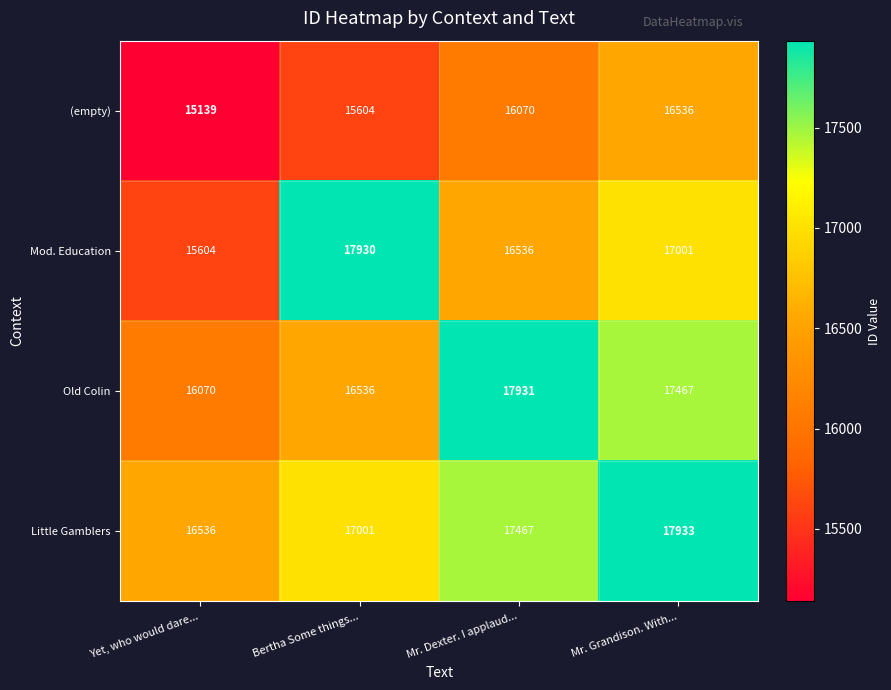

Rank the series at Bertha Some things... from highest to lowest value.

Mod. Education, Little Gamblers, Old Colin, (empty)